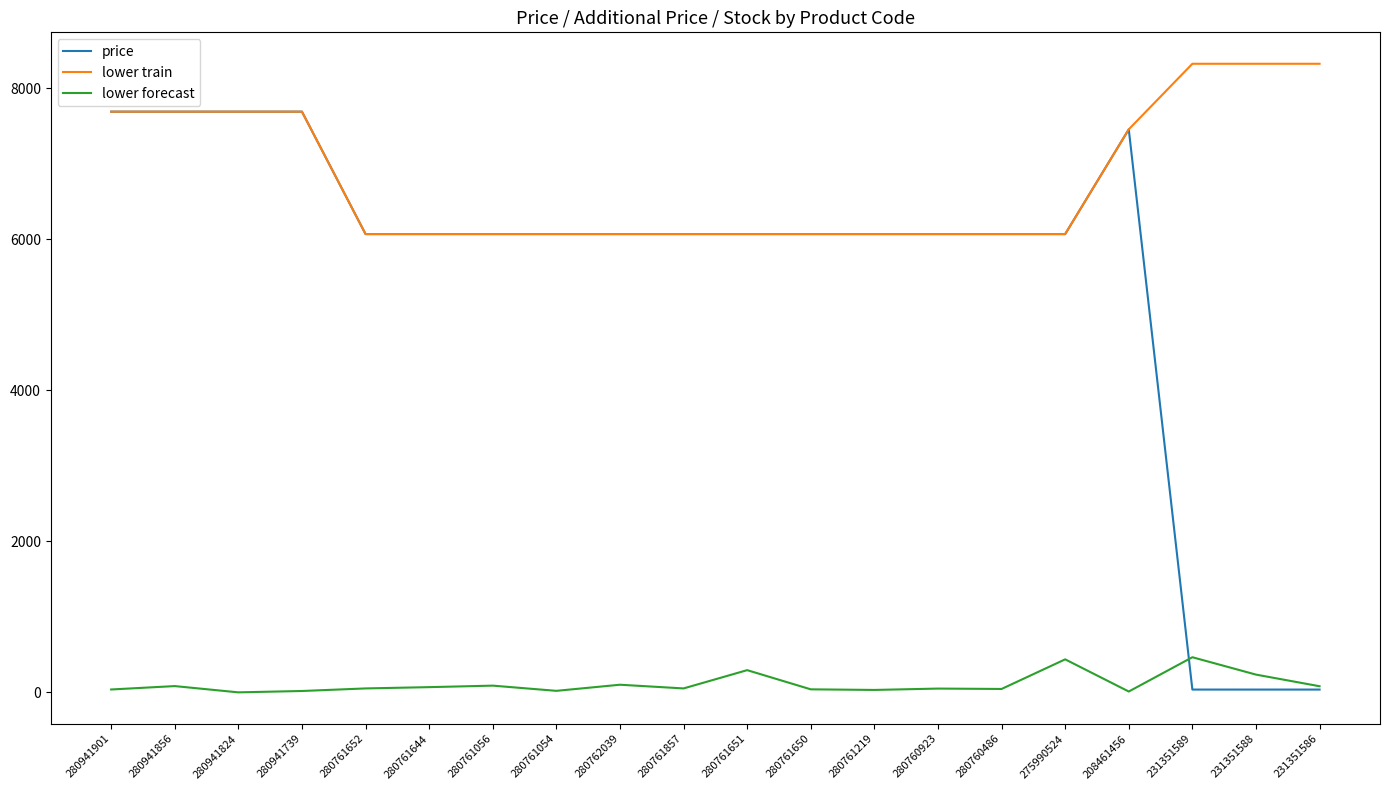

Is the value of lower forecast at 280761857 greater than the value of price at 280760486?

No